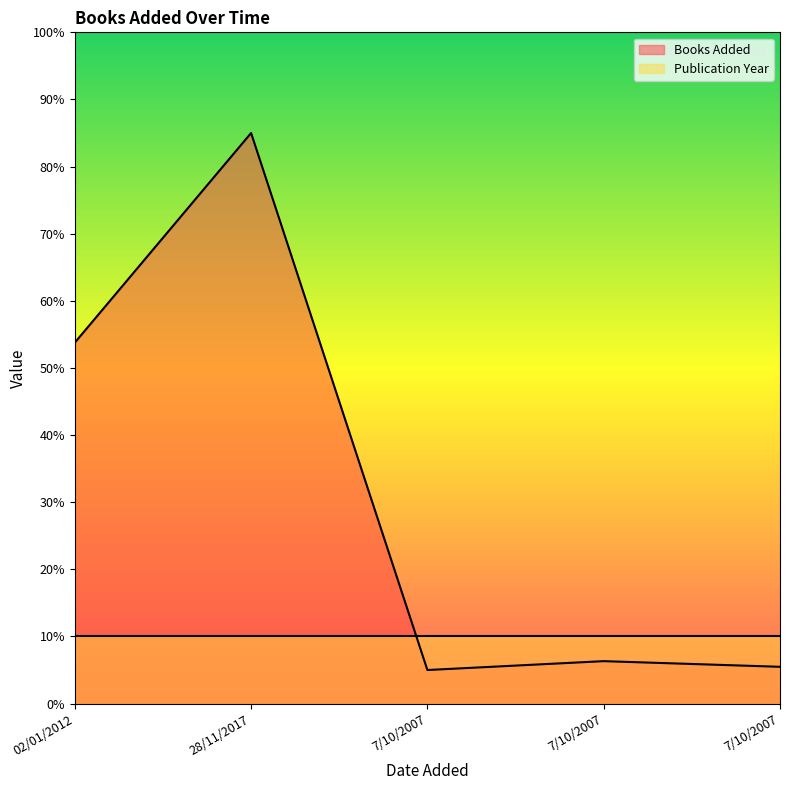

The chart shows a value of 5.5 at 7/10/2007. True or false?

True